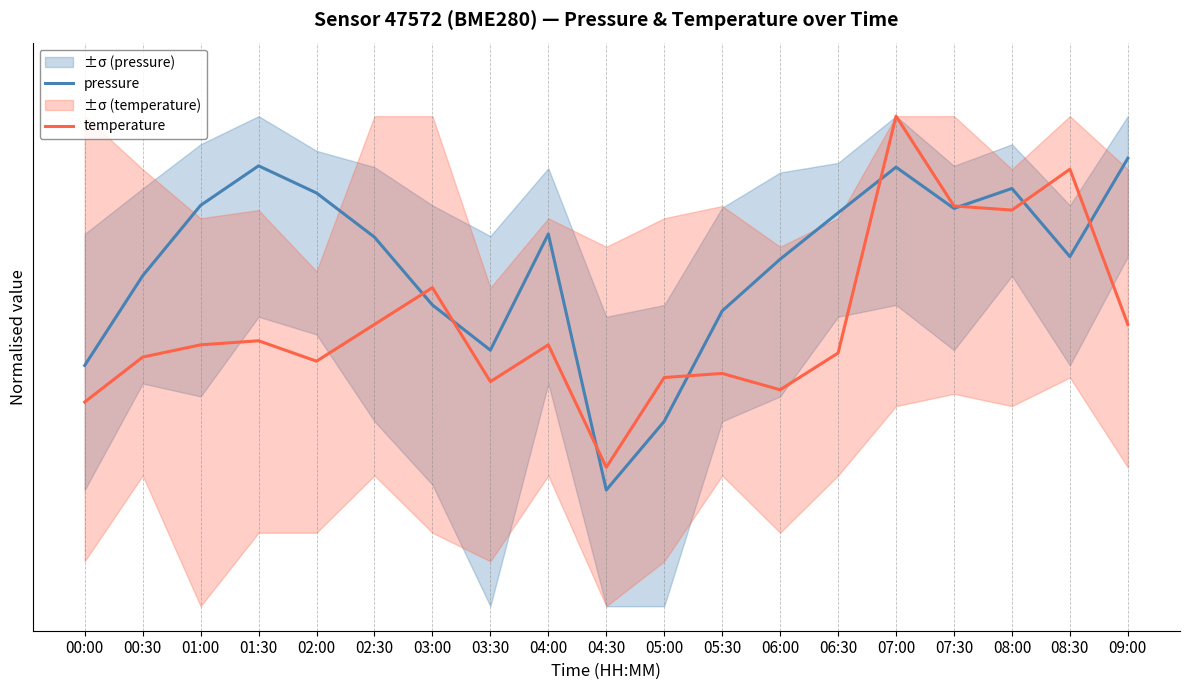

What position from the right is 08:30?

2